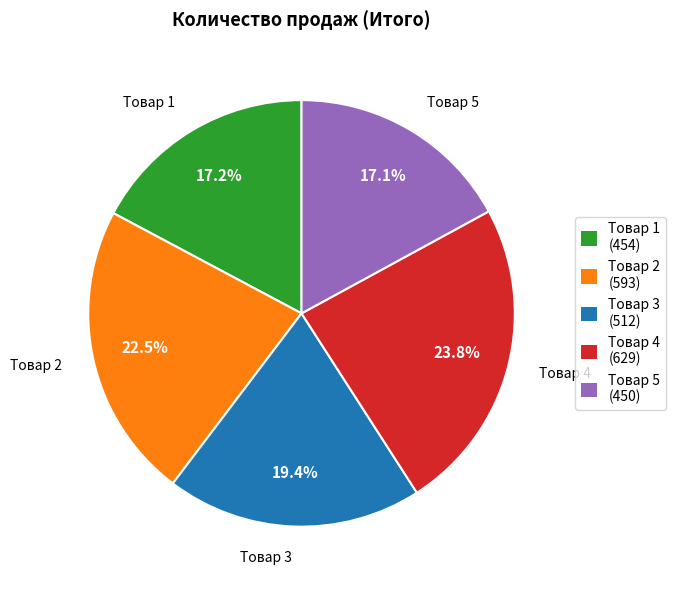

To the nearest percent, what is the difference between the Товар 3 and Товар 4 slice percentages?

4%